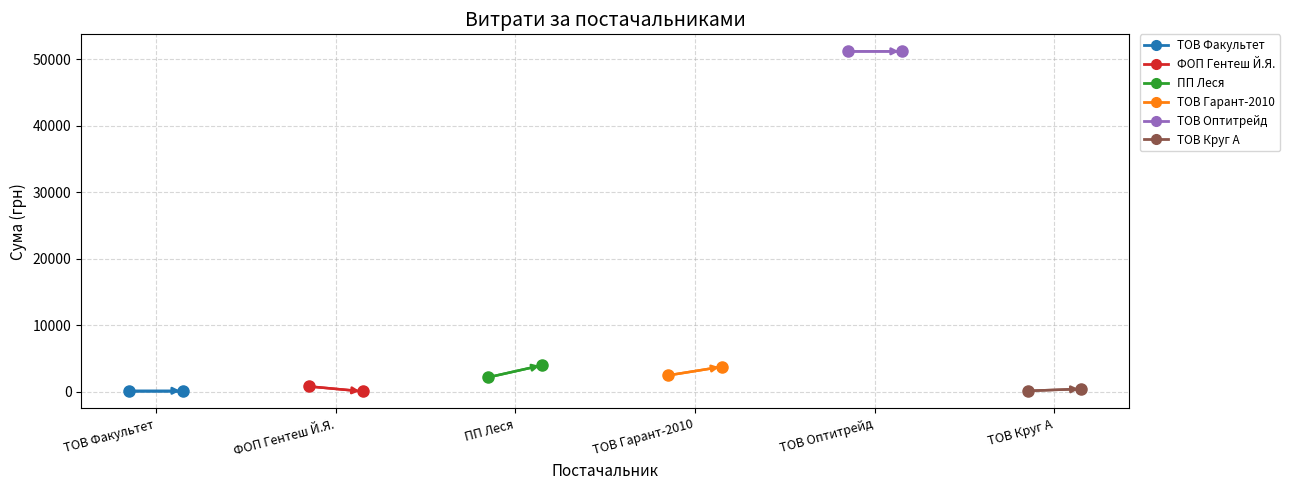

The value of ТОВ "Оптитрейд" at ТОВ Факультет is 14196.1. True or false?

False